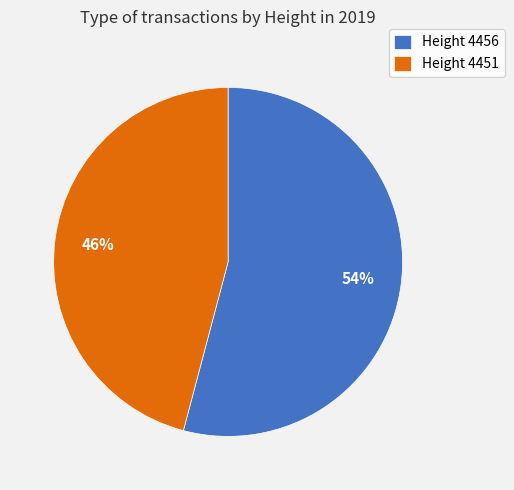

To the nearest percent, what is the average slice percentage?

50%